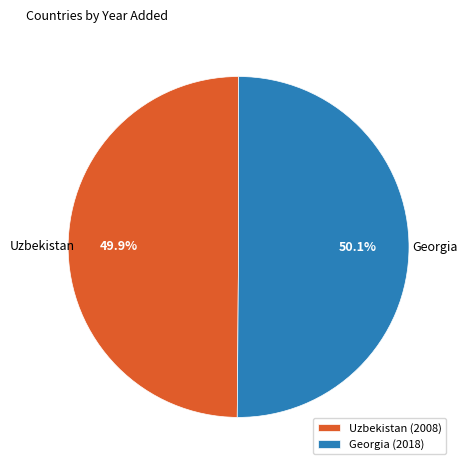

How many slices are in this pie chart?

2